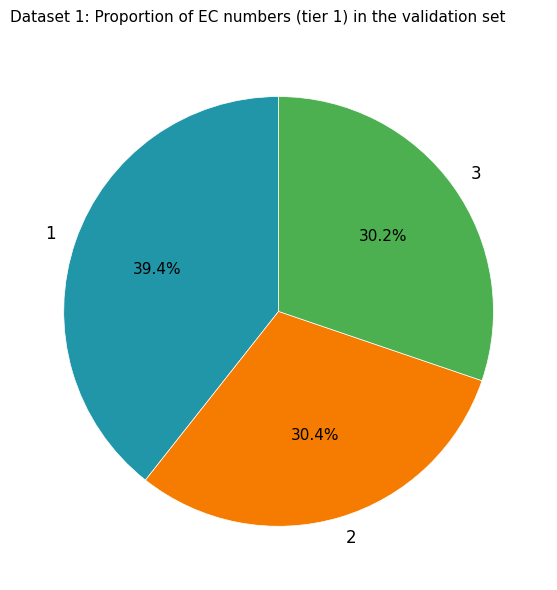

What percentage is the 3 slice, to the nearest percent?

30%